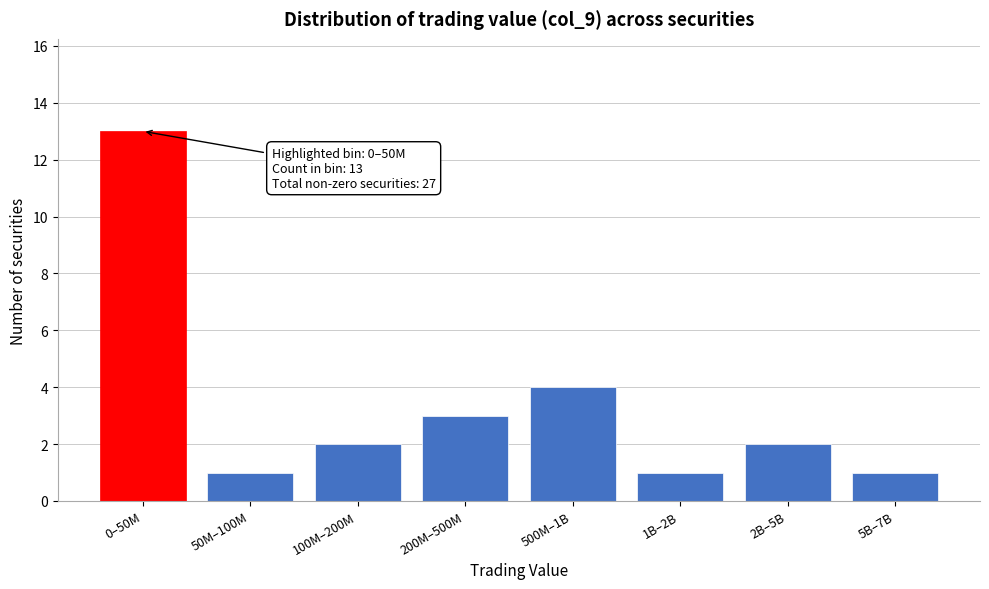

Reading left to right, list all the values displayed in this chart.

13	1	2	3	4	1	2	1